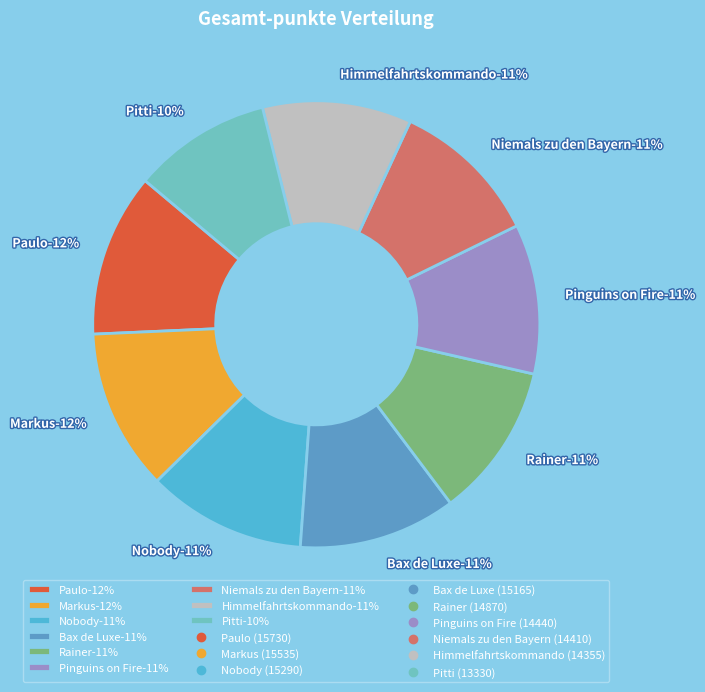

To the nearest percent, what is the difference between the largest and smallest slice percentages?

2%